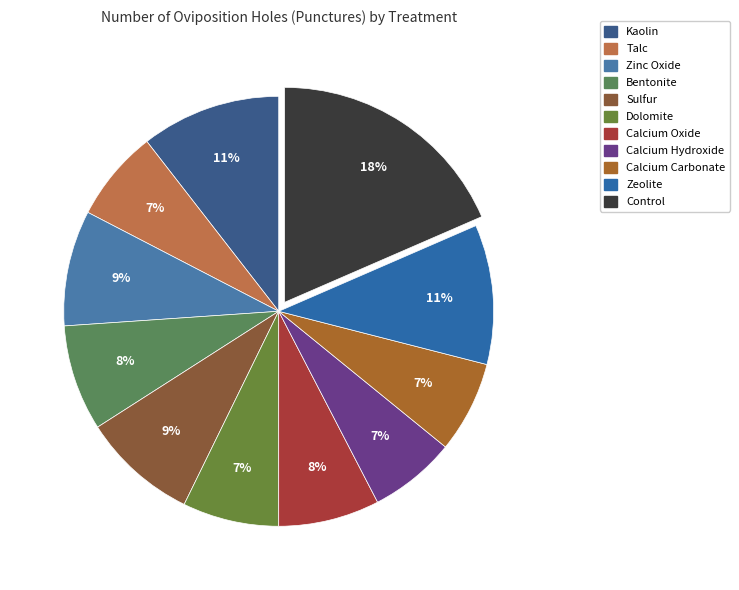

Is there any slice that represents more than half of the pie?

No